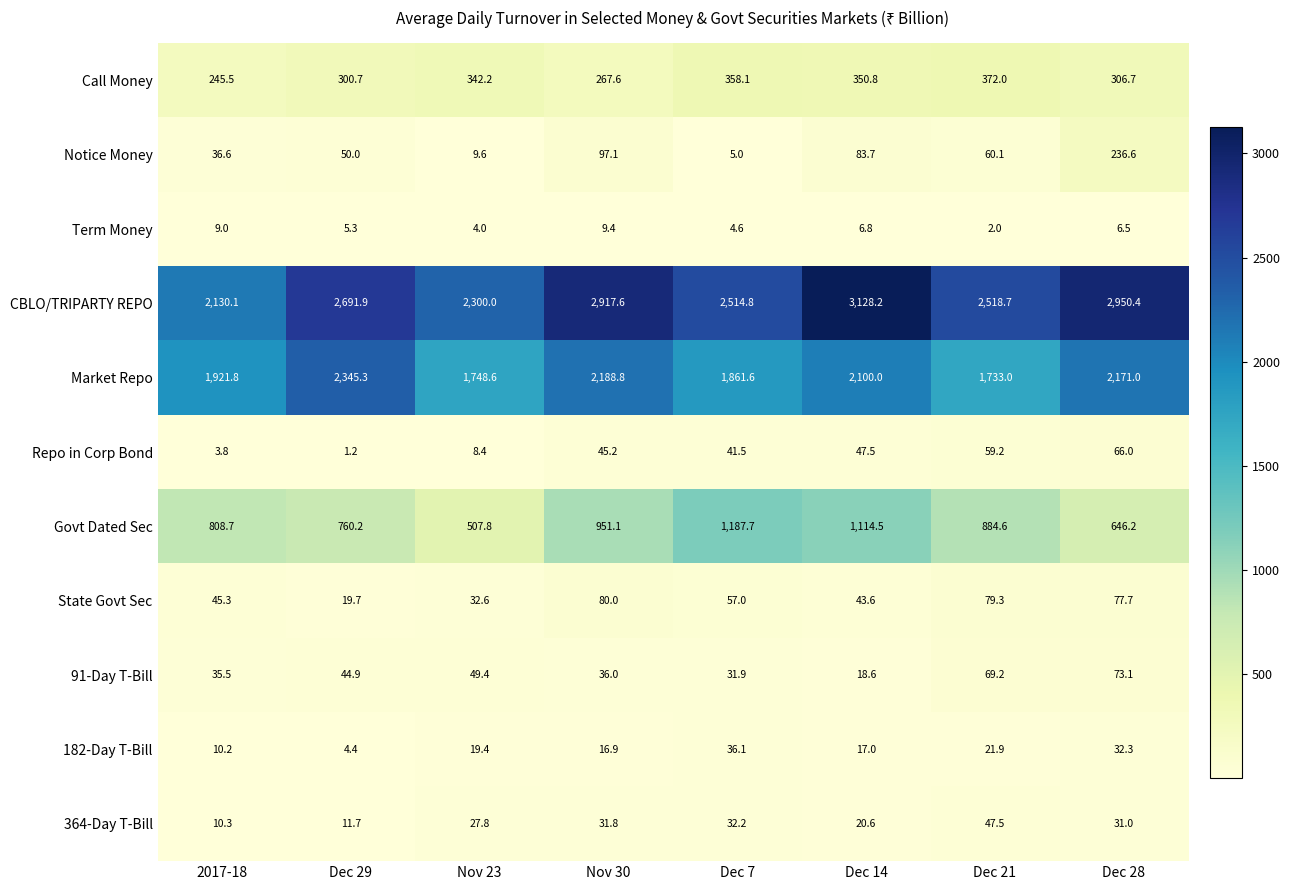

At Dec 28, list the series in order from largest to smallest.

CBLO/TRIPARTY REPO, Market Repo, Govt Dated Sec, Call Money, Notice Money, State Govt Sec, 91-Day T-Bill, Repo in Corp Bond, 182-Day T-Bill, 364-Day T-Bill, Term Money